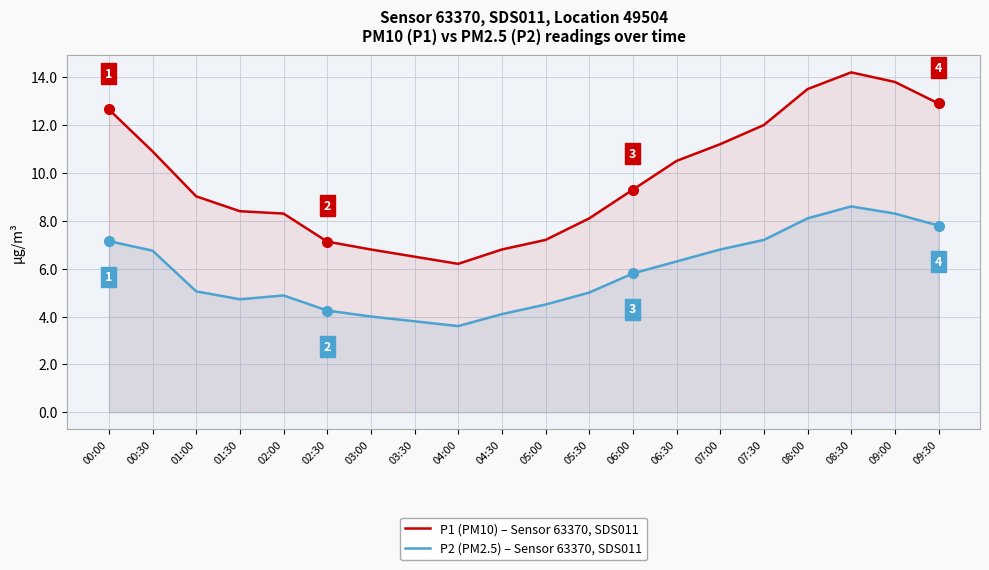

How many lines are shown in the chart?

2